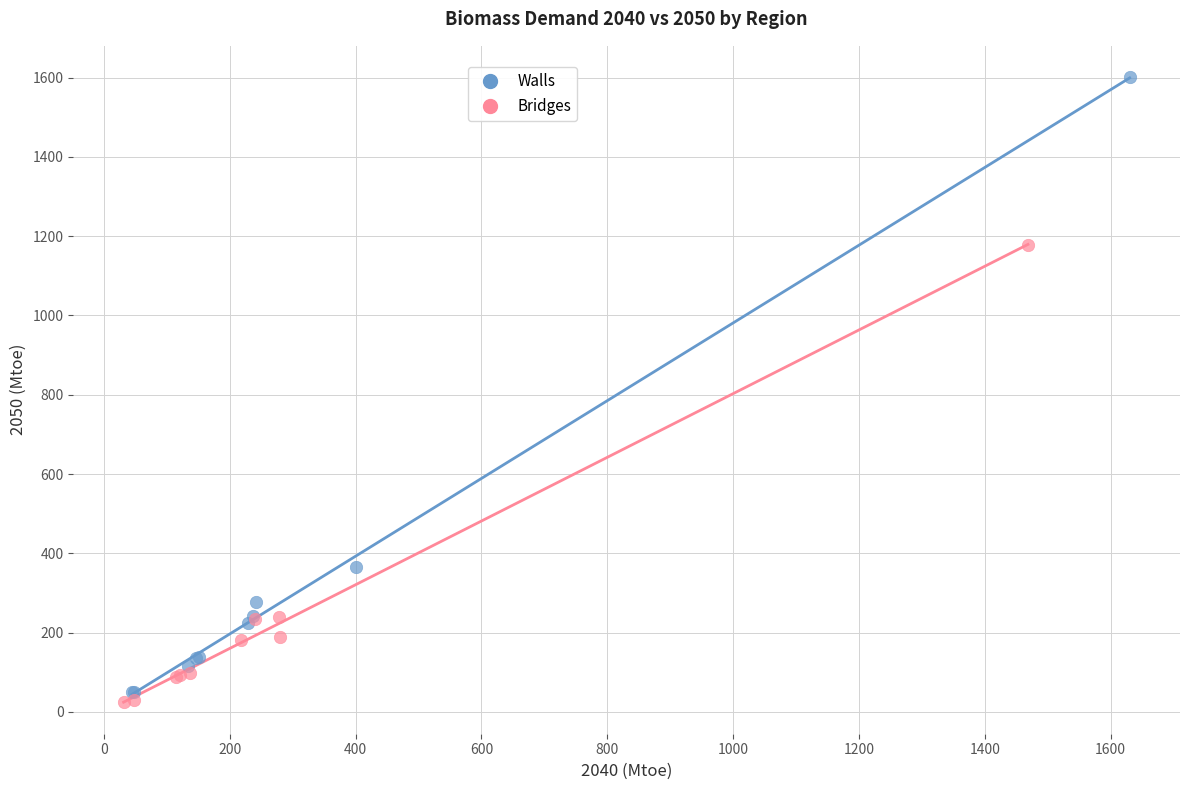

Which series contains the highest Y value?

Walls